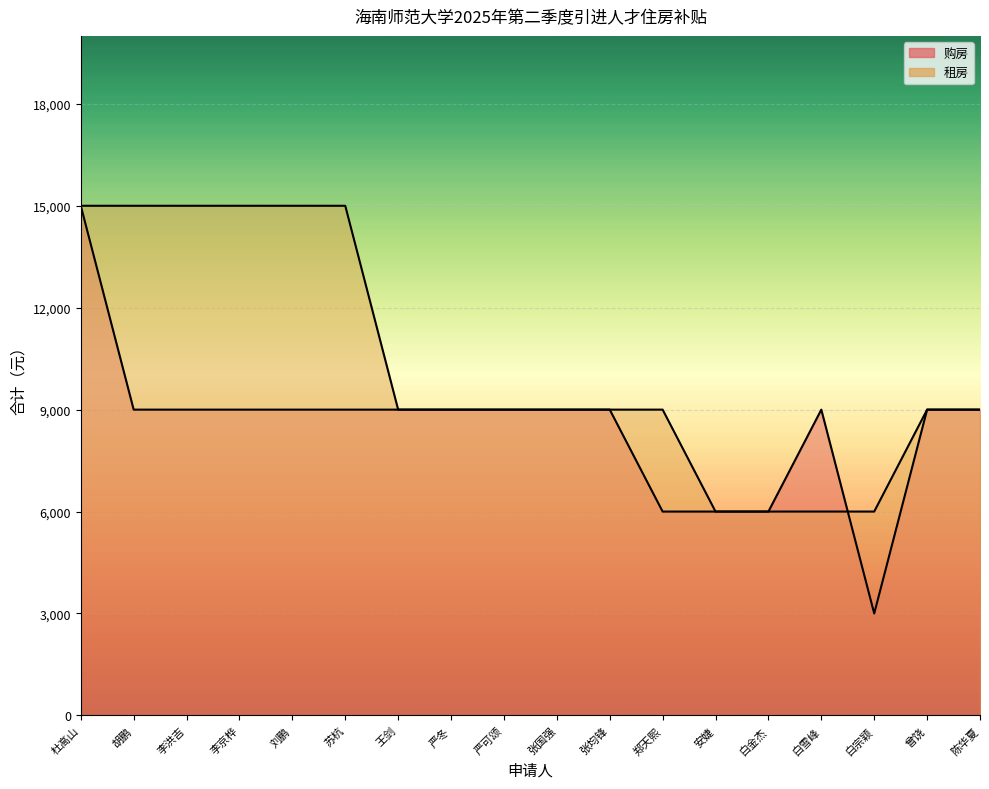

Reading left to right, extract all data points from this chart.

购房: 15000	9000	9000	9000	9000	9000	9000	9000	9000	9000	9000	6000	6000	6000	9000	3000	9000	9000
租房: 15000	15000	15000	15000	15000	15000	9000	9000	9000	9000	9000	9000	6000	6000	6000	6000	9000	9000